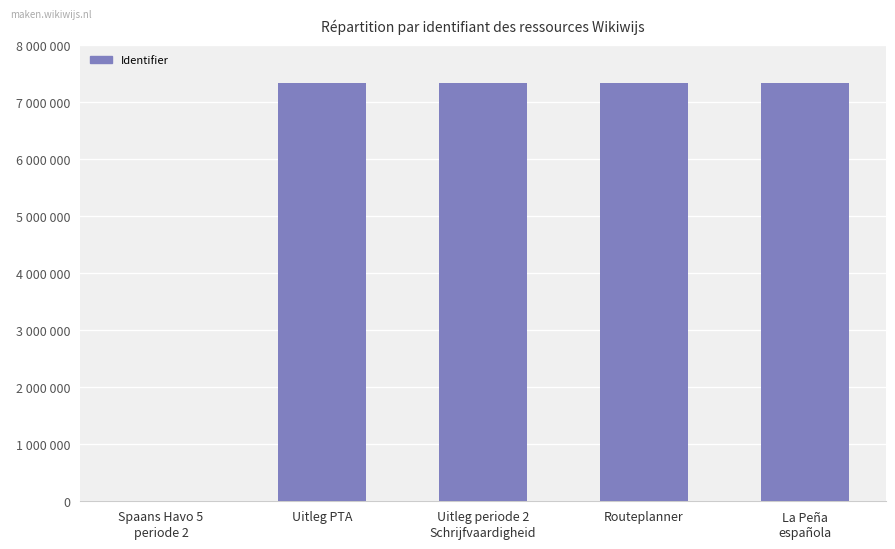

Where is the data nearest to the value 3669095?

Uitleg PTA